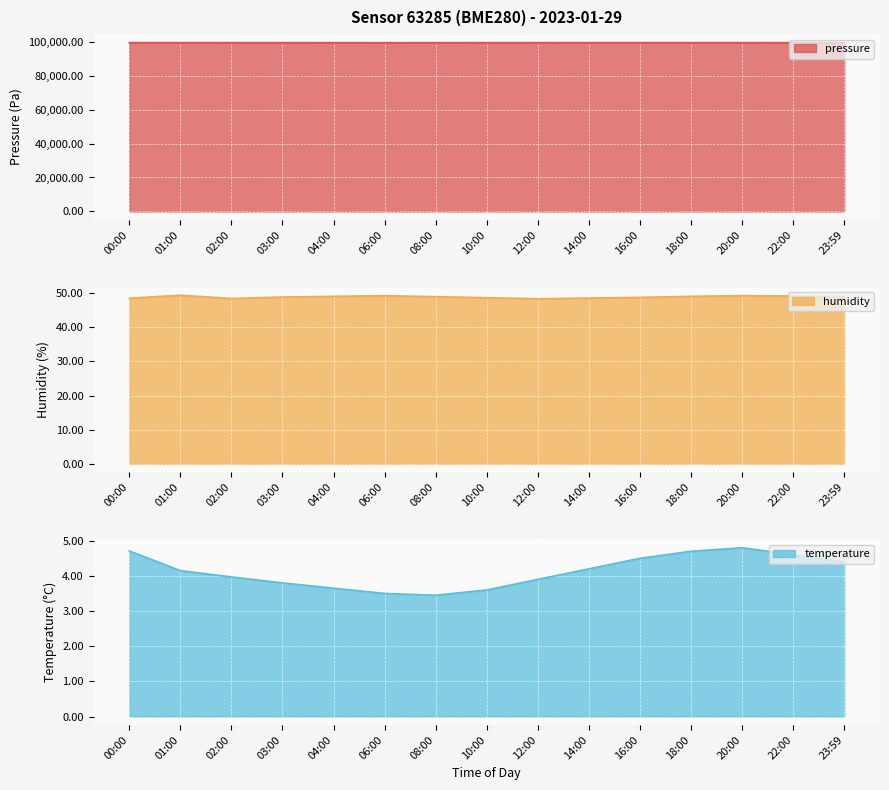

True or false: pressure and temperature intersect in this chart.

False